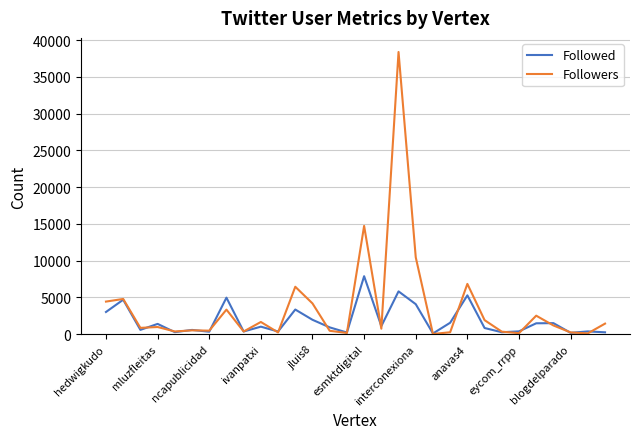

List the series in order of their overall mean, lowest first.

Followed, Followers